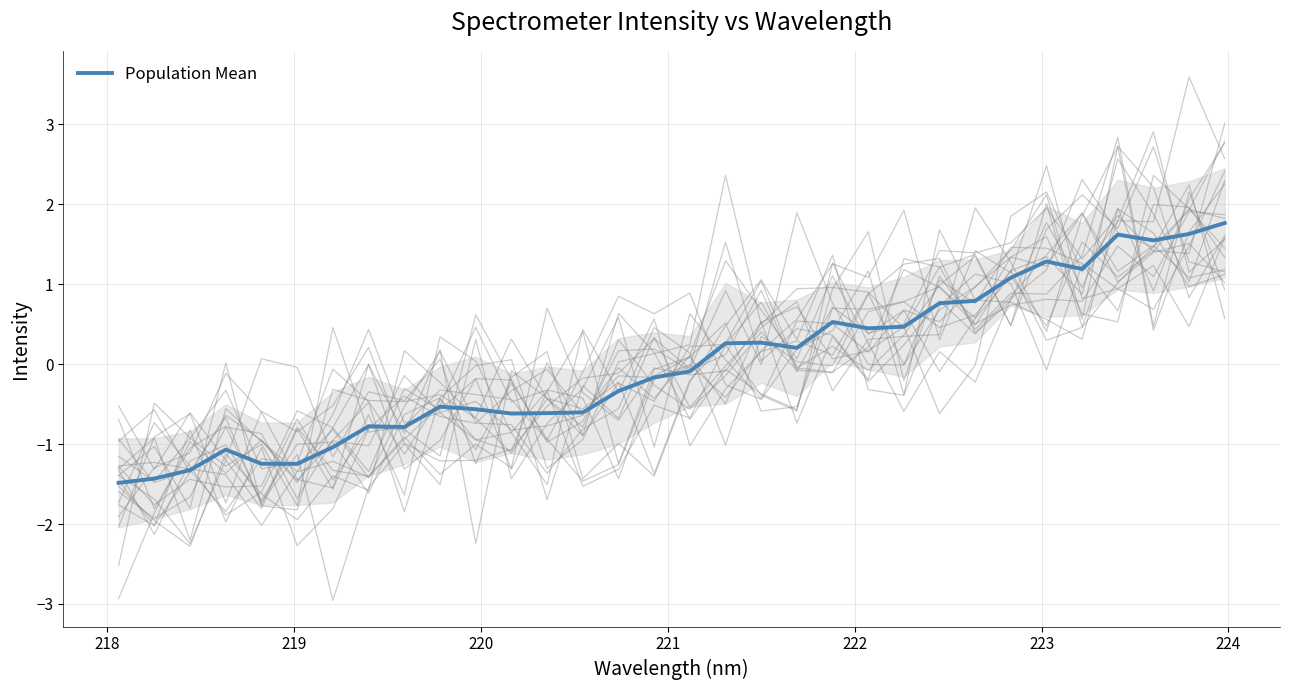

Count the number of categories in the chart.

32